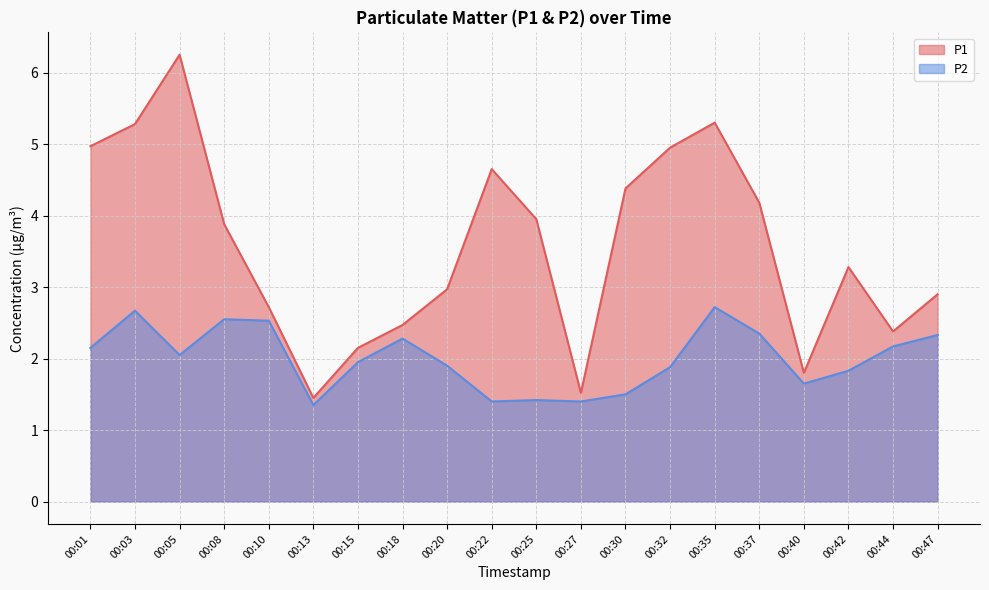

At which category is the sum across all series the highest?

00:05